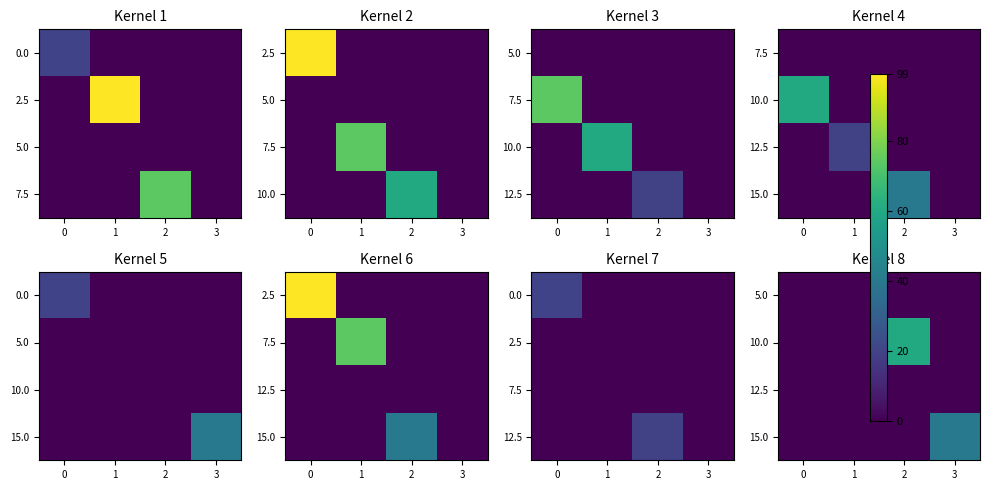

The 10.0 series shows 0 at 0. True or false?

True